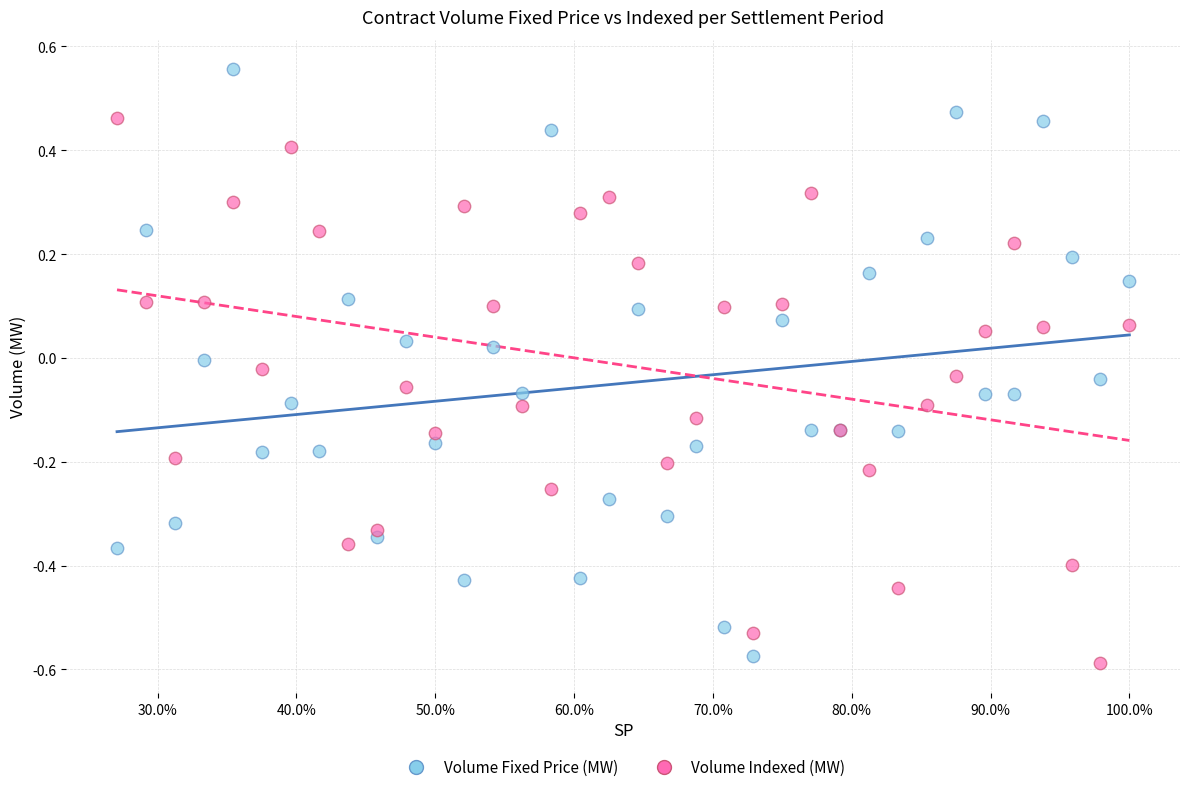

What is the X range (max minus min) for the scatter plot?

0.7